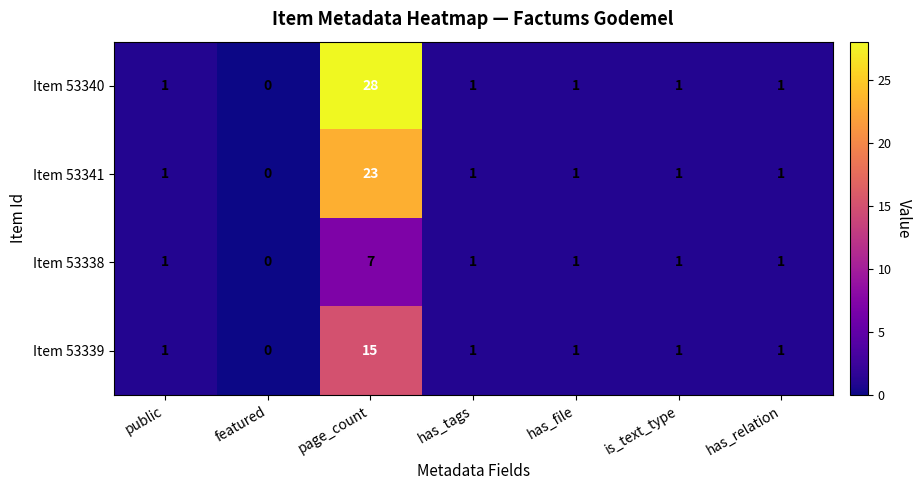

How many distinct data groups are displayed?

4